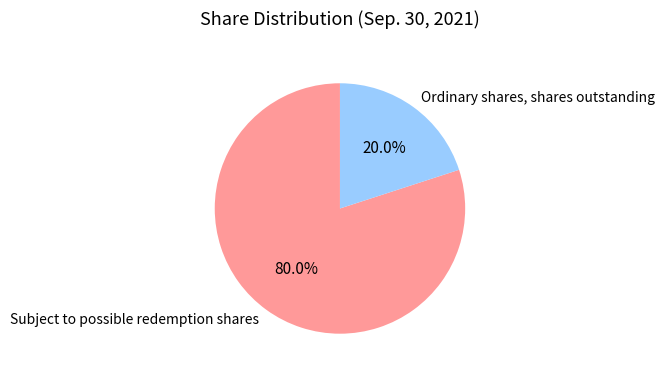

To the nearest percent, what percentage of the pie is Ordinary shares, shares outstanding?

20%